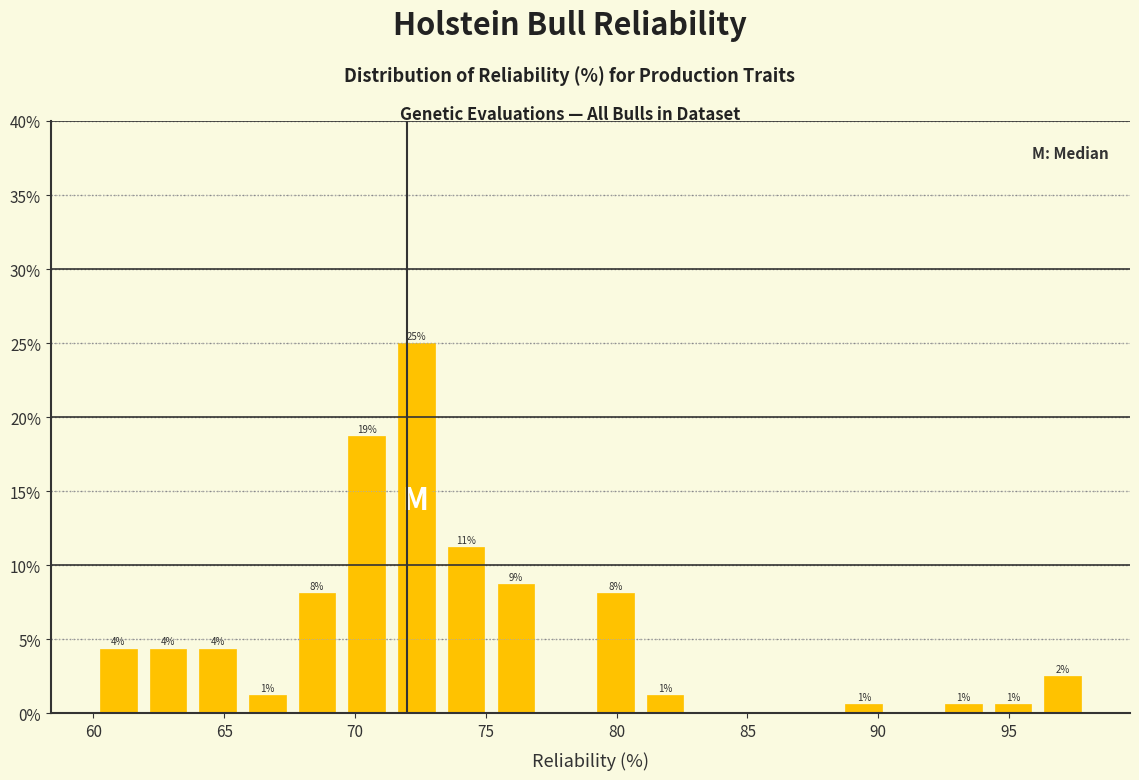

Around what value on the x-axis is the tallest bar? Give the approximate position of its centre, as read against the axis.

72.5